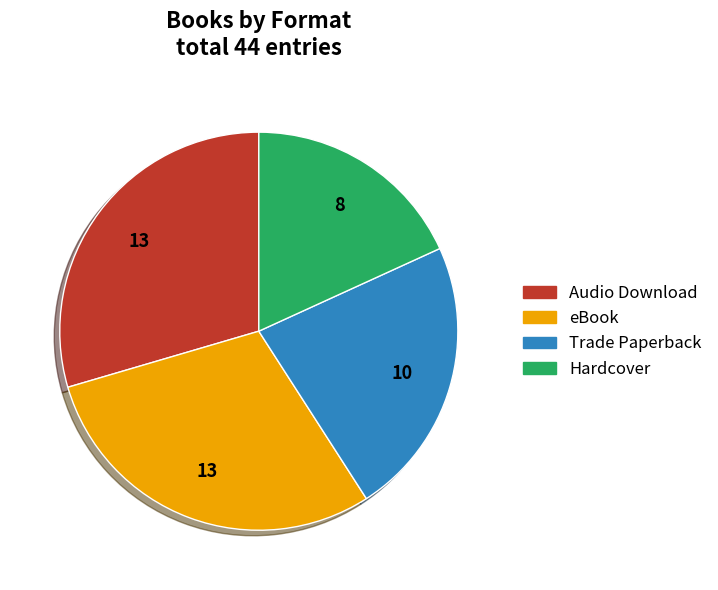

Count the number of slices in the pie.

4